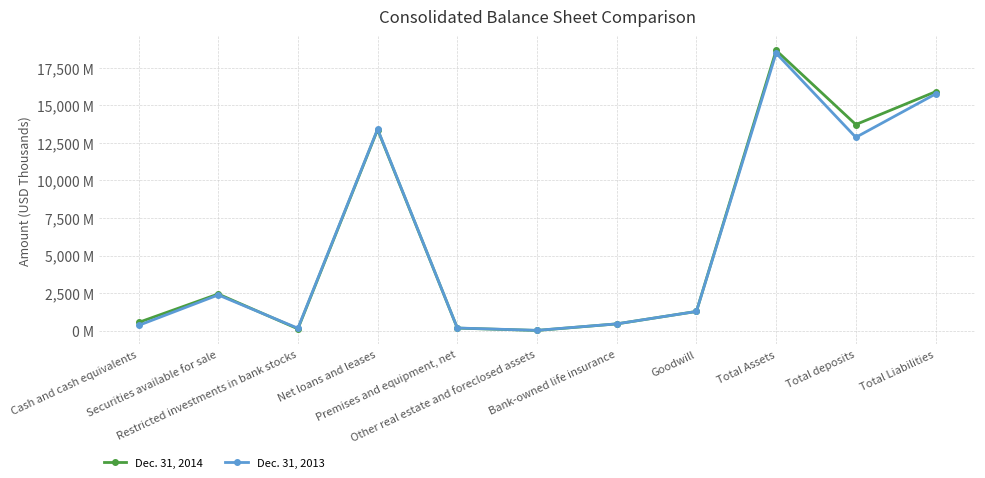

The value of Dec. 31, 2013 at Total Liabilities is 15755902. True or false?

True